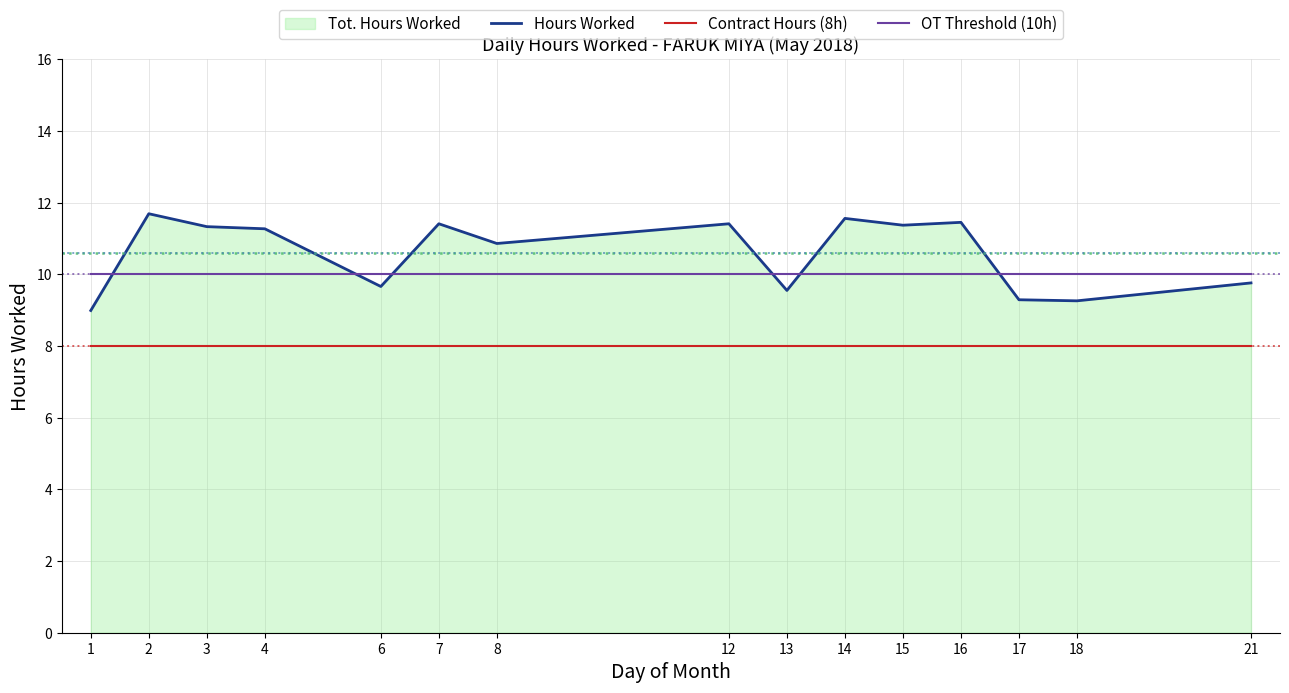

Reading left to right, what are all the values shown in this chart?

Hours Worked: 9.0	11.7	11.3	11.3	9.7	11.4	10.9	11.4	9.6	11.6	11.4	11.4	9.3	9.3	9.8
Contract Hours (8h): 8.0	8.0	8.0	8.0	8.0	8.0	8.0	8.0	8.0	8.0	8.0	8.0	8.0	8.0	8.0
OT Threshold (10h): 10.0	10.0	10.0	10.0	10.0	10.0	10.0	10.0	10.0	10.0	10.0	10.0	10.0	10.0	10.0